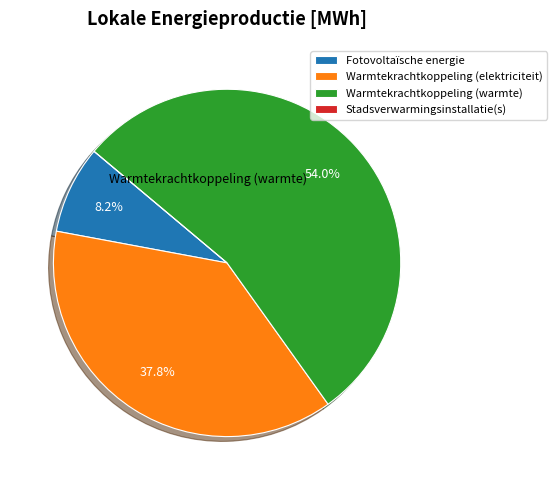

What is the largest slice in the pie chart?

Warmtekrachtkoppeling (warmte)